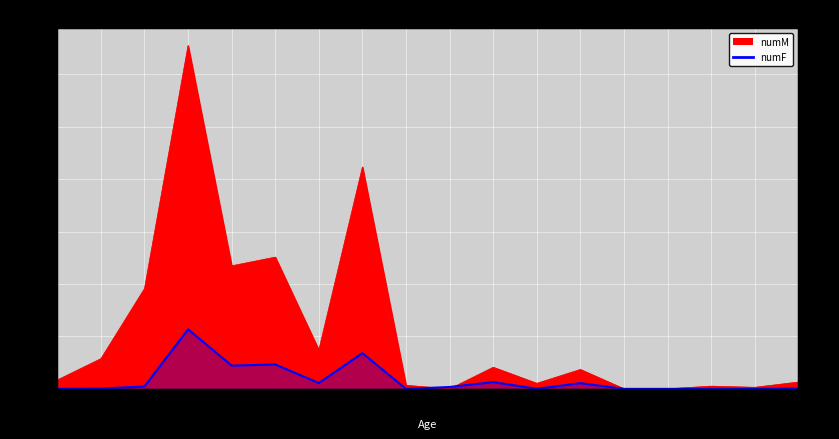

Which series has the largest range (max minus min)?

numM